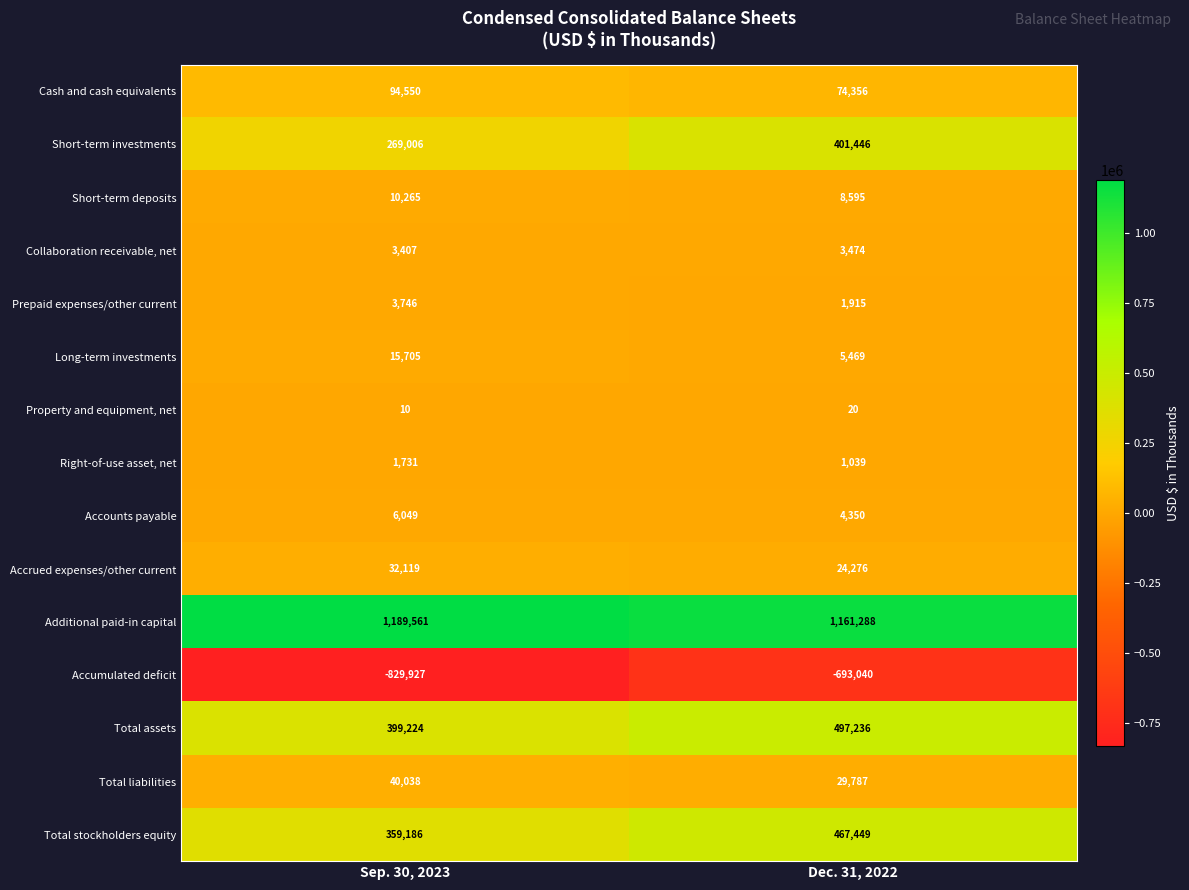

What is the spread (max minus min) of values at Dec. 31, 2022?

1854328